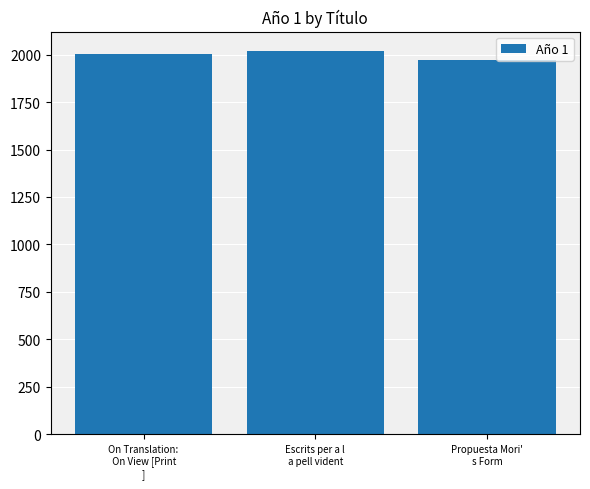

What is the smallest value displayed?

1972